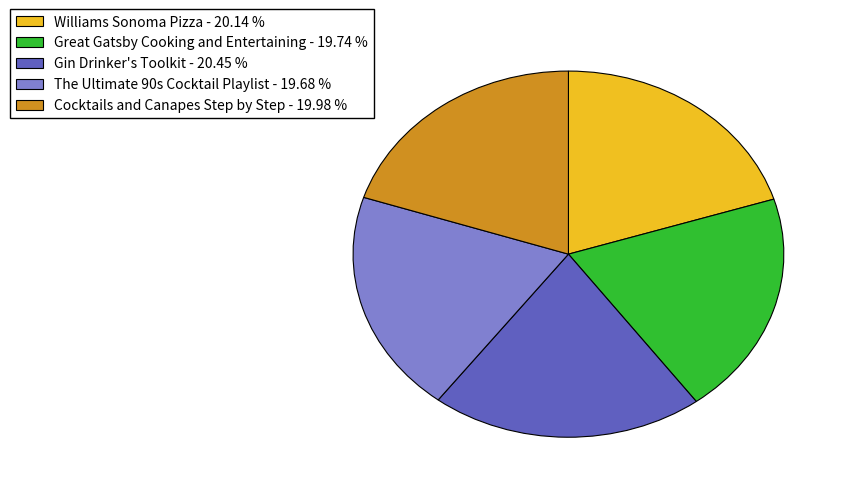

The Gin Drinker's Toolkit slice represents 20% of the pie. True or false?

True